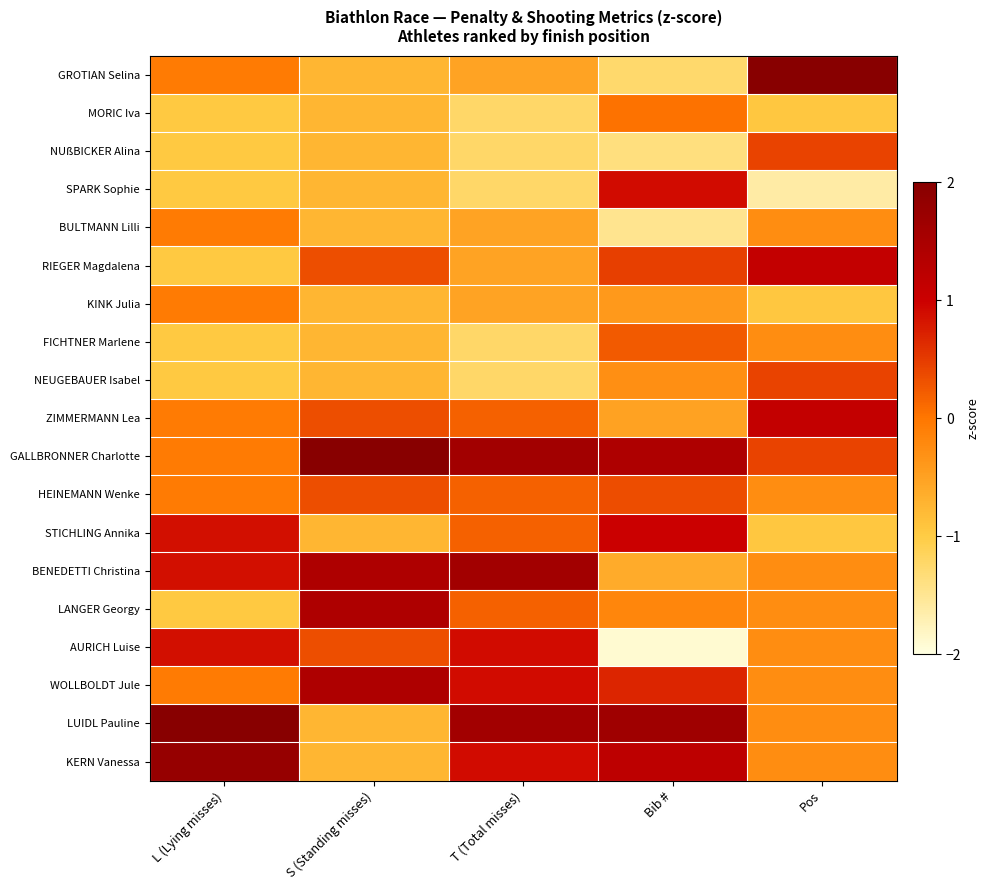

At which category is the sum across all series the highest?

Pos